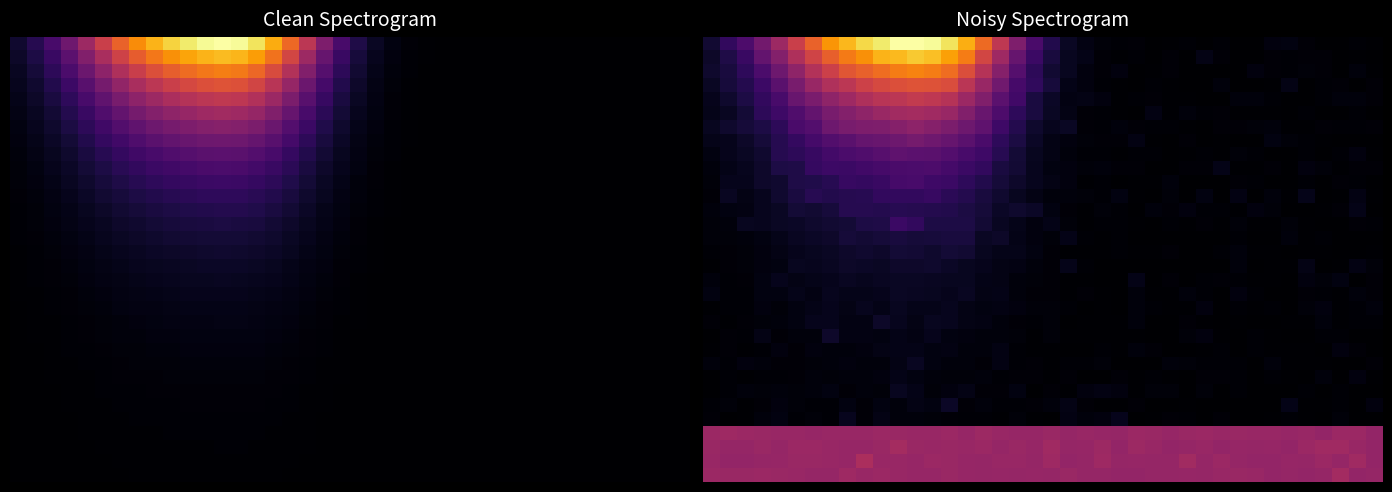

Which label corresponds to the largest value in the chart?

11